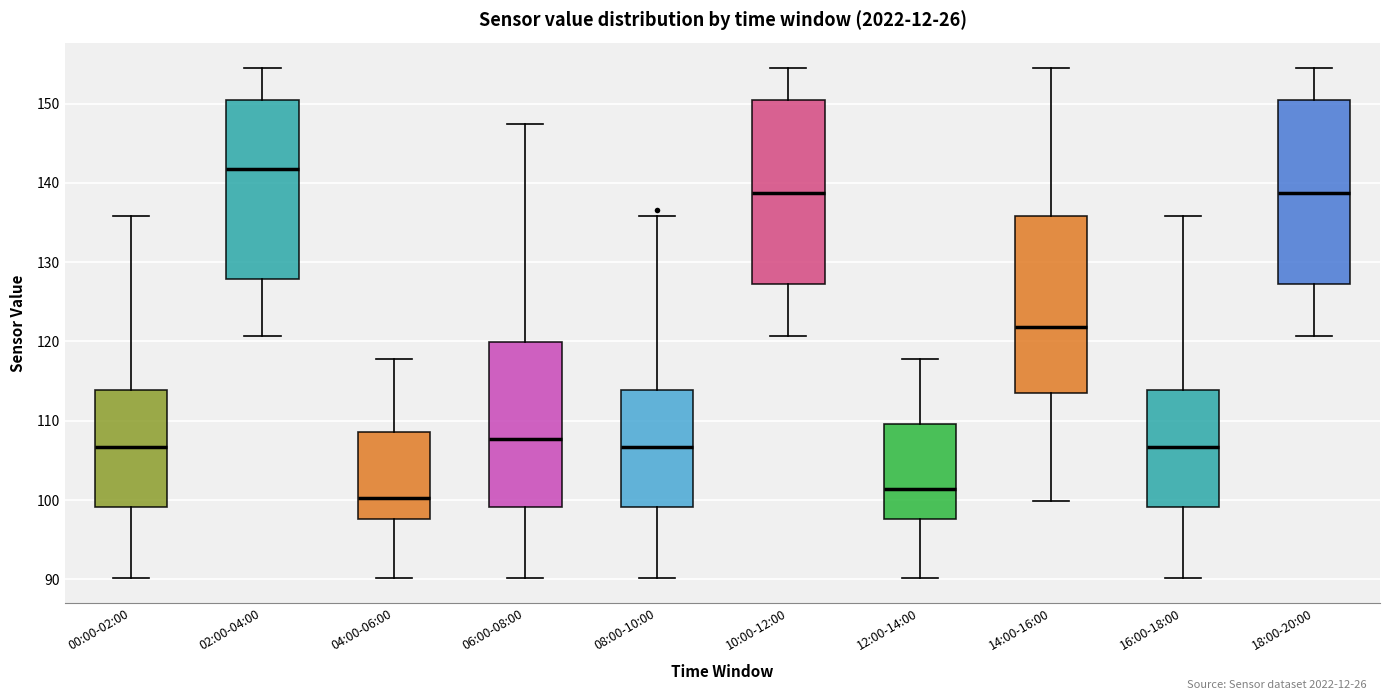

Where does the lower whisker of the box for 04:00-06:00 end on the y-axis? The values are not printed on the chart, so give them approximately, as read against the axis.

90